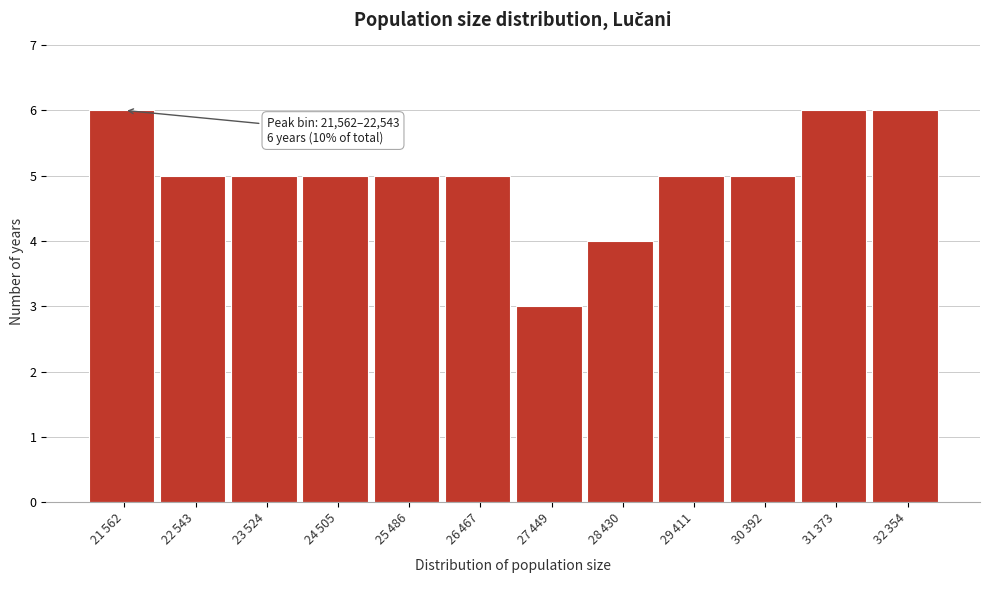

Reading left to right, transcribe all the data shown in this chart.

6	5	5	5	5	5	3	4	5	5	6	6